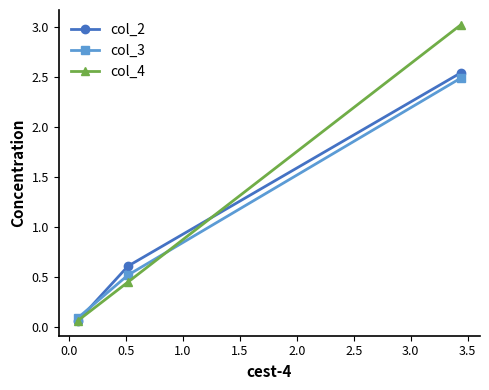

At how many categories does at least one series exceed 0?

3